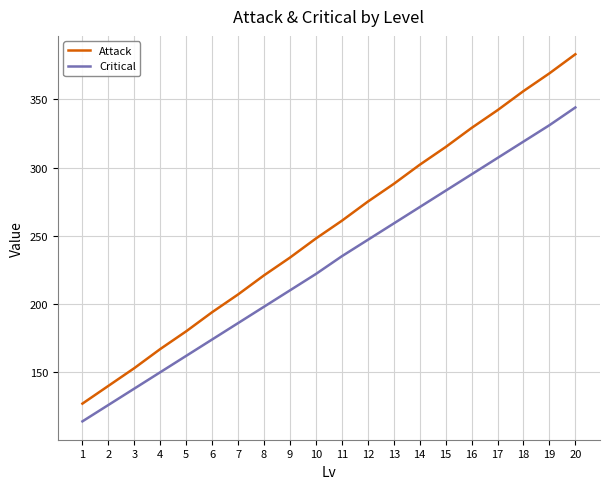

How many lines are shown in the chart?

2